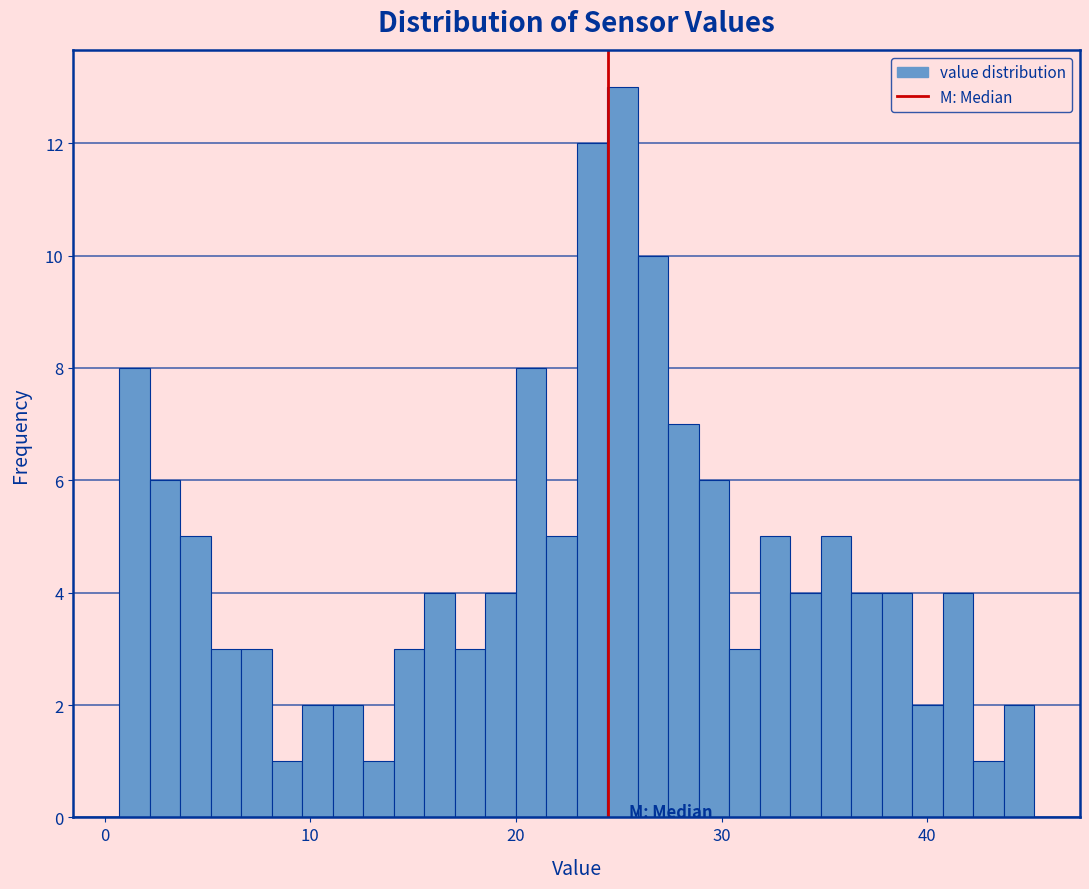

Read against the x-axis, roughly where is the centre of the tallest bar?

25